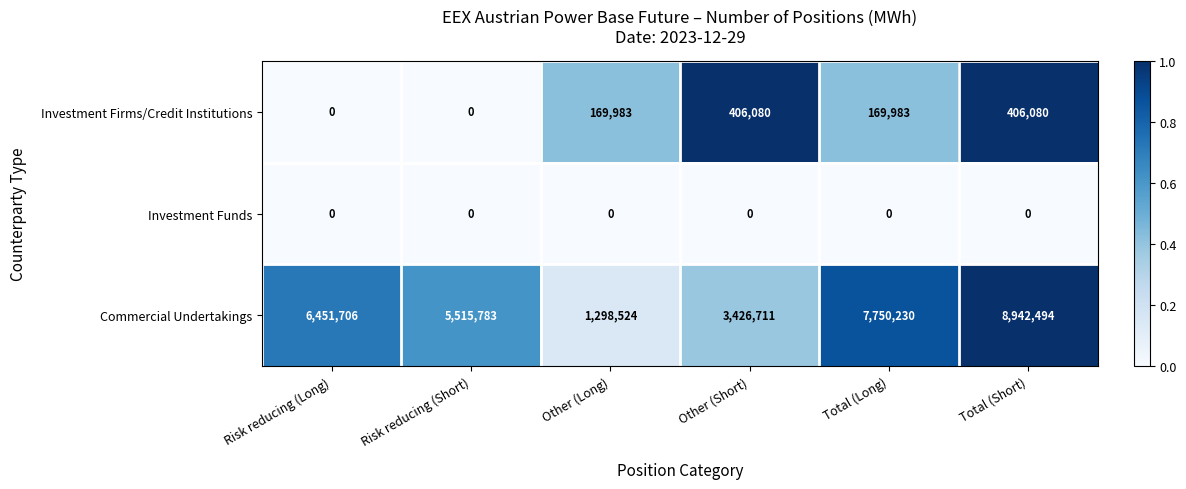

Reading left to right, what are all the values shown in this chart?

Investment Firms/Credit Institutions: Risk reducing (Long)=0	Risk reducing (Short)=0	Other (Long)=169983	Other (Short)=406080	Total (Long)=169983	Total (Short)=406080
Investment Funds: Risk reducing (Long)=0	Risk reducing (Short)=0	Other (Long)=0	Other (Short)=0	Total (Long)=0	Total (Short)=0
Commercial Undertakings: Risk reducing (Long)=6451706	Risk reducing (Short)=5515783	Other (Long)=1298524	Other (Short)=3426711	Total (Long)=7750230	Total (Short)=8942494